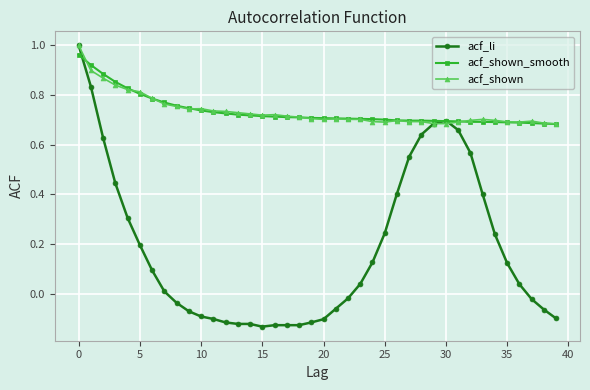

True or false: acf_shown has more than 0 interior local peaks.

True